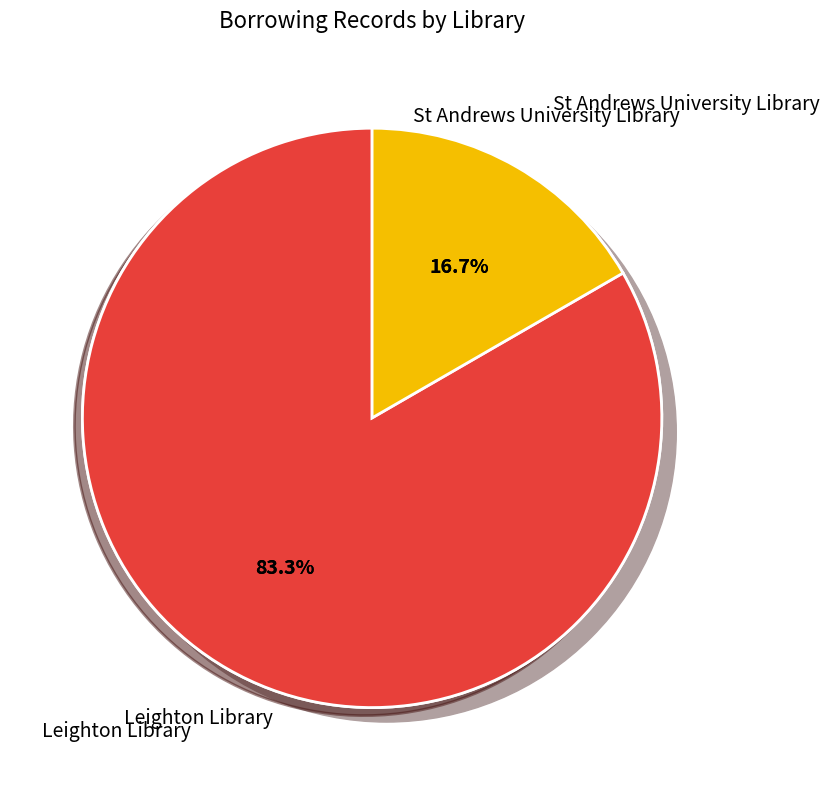

The Leighton Library slice represents 72% of the pie. True or false?

False